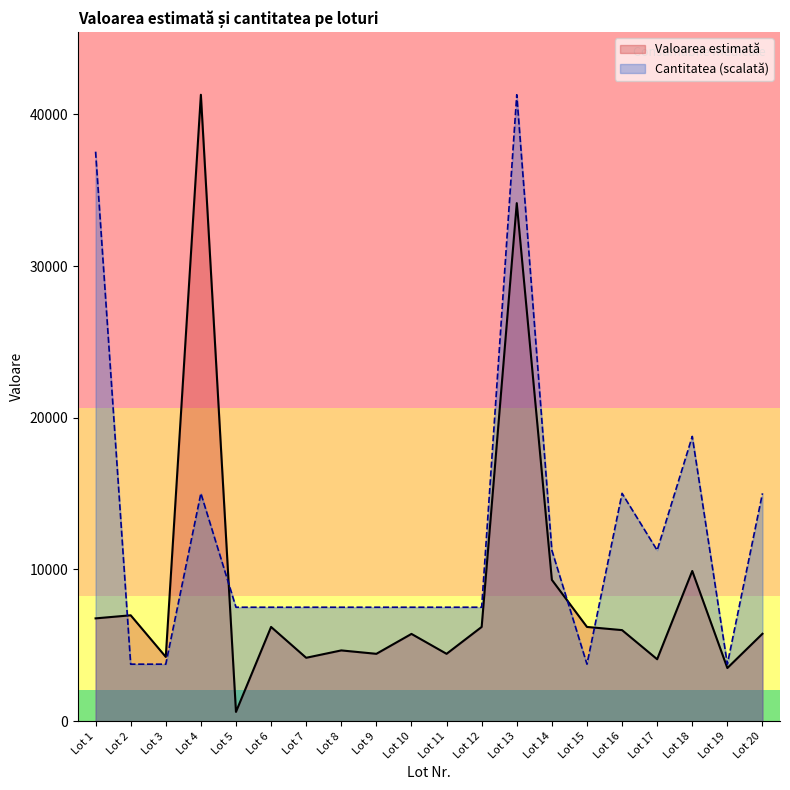

Between Lot 8 and Lot 14, which series saw the biggest shift?

Valoarea estimată